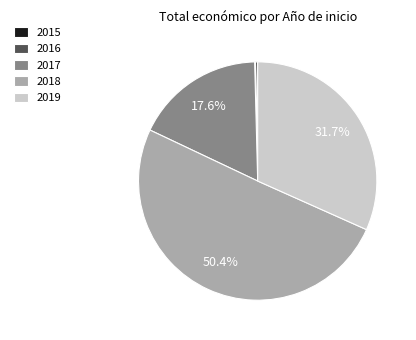

To the nearest percent, what is the difference between the largest and smallest slice percentages?

50%